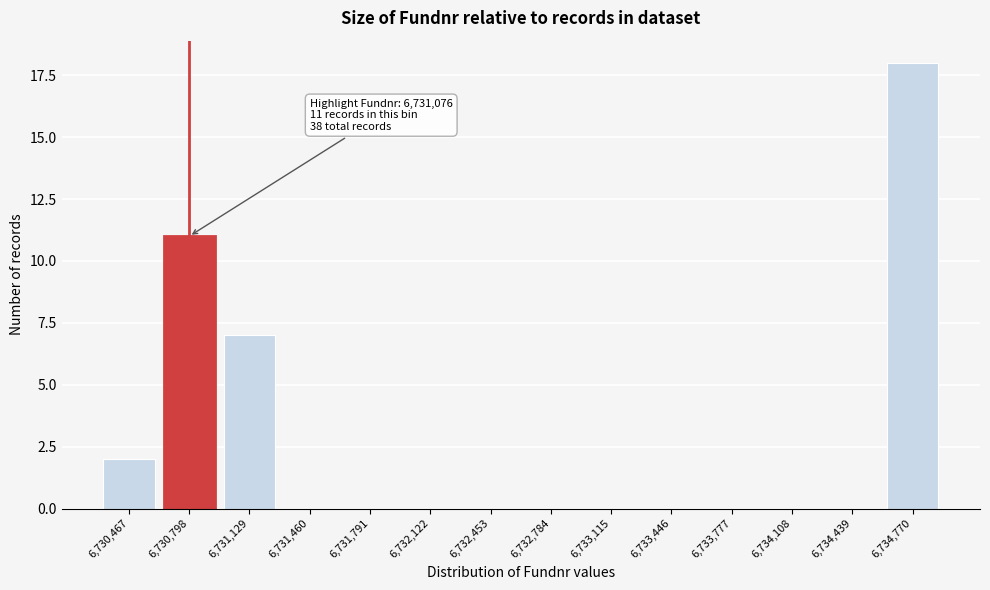

Reading left to right, transcribe all the data shown in this chart.

6,730,467=2	6,730,798=11	6,731,129=7	6,731,460=0	6,731,791=0	6,732,122=0	6,732,453=0	6,732,784=0	6,733,115=0	6,733,446=0	6,733,777=0	6,734,108=0	6,734,439=0	6,734,770=18